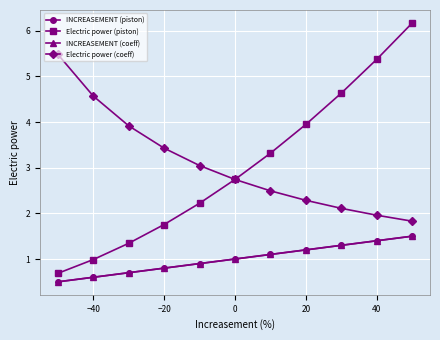

Does the chart have visible grid lines?

Yes